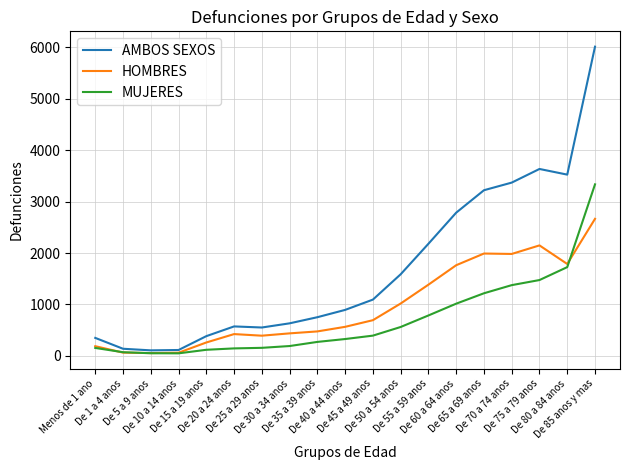

How many values in the HOMBRES series are below 566?

9